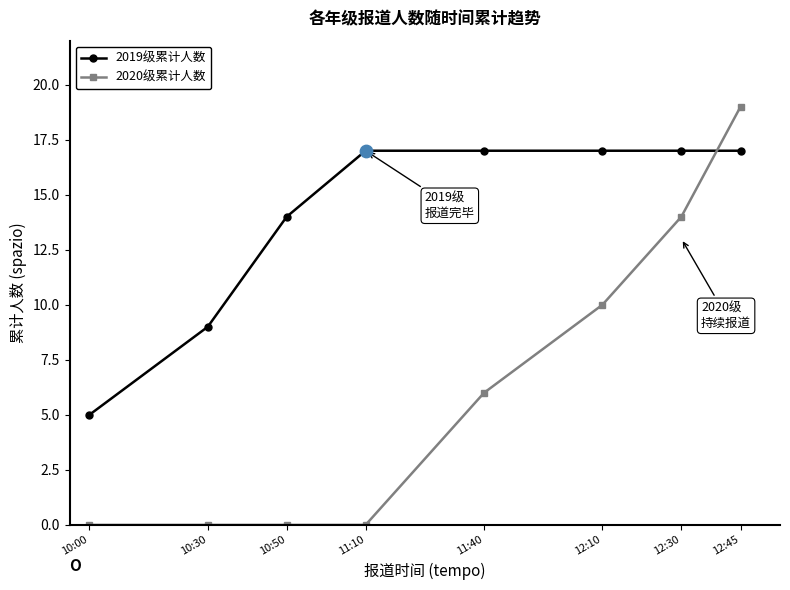

Is the value of 2020级累计人数 at 10:30 greater than the value of 2019级累计人数 at 10:50?

No